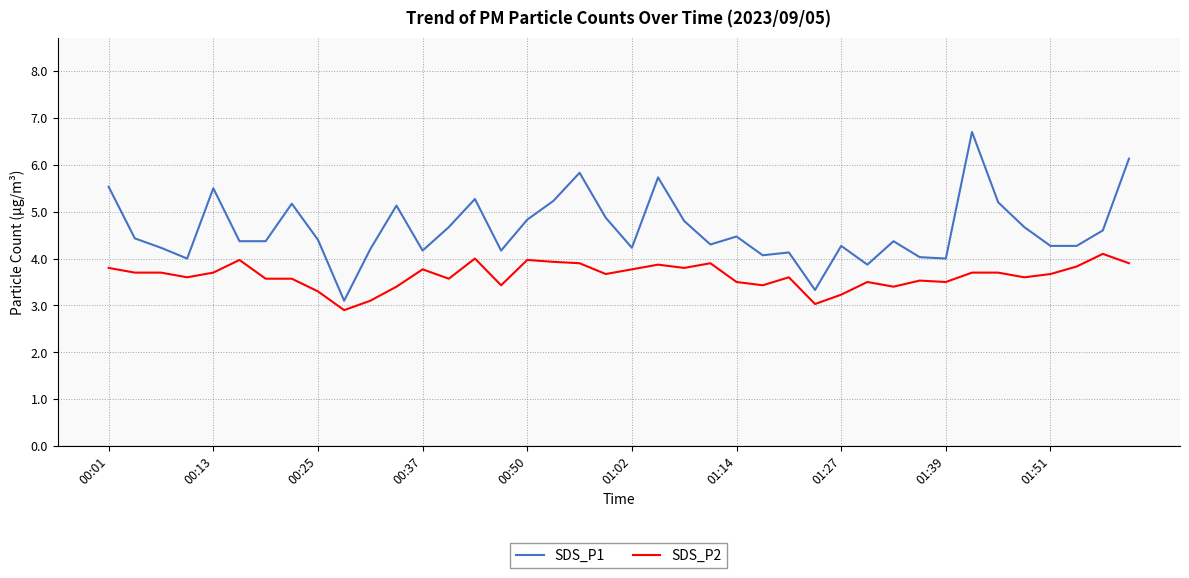

At how many categories does at least one series exceed 3?

40